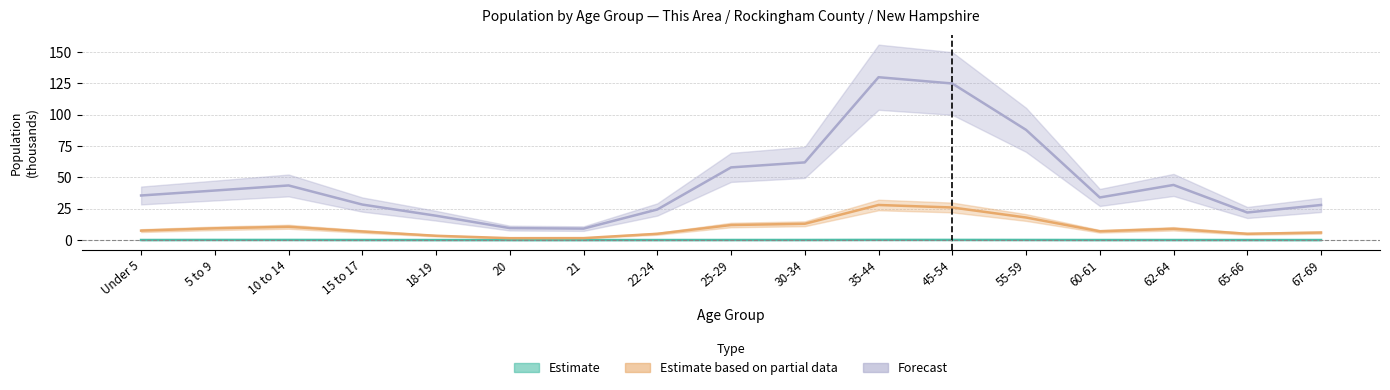

Which series has the widest spread of values?

Forecast